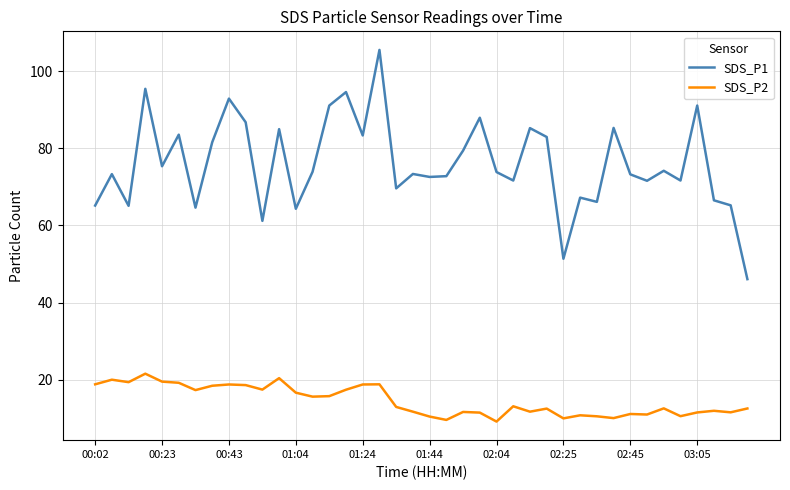

What is the highest value of the SDS_P2 series?

21.5